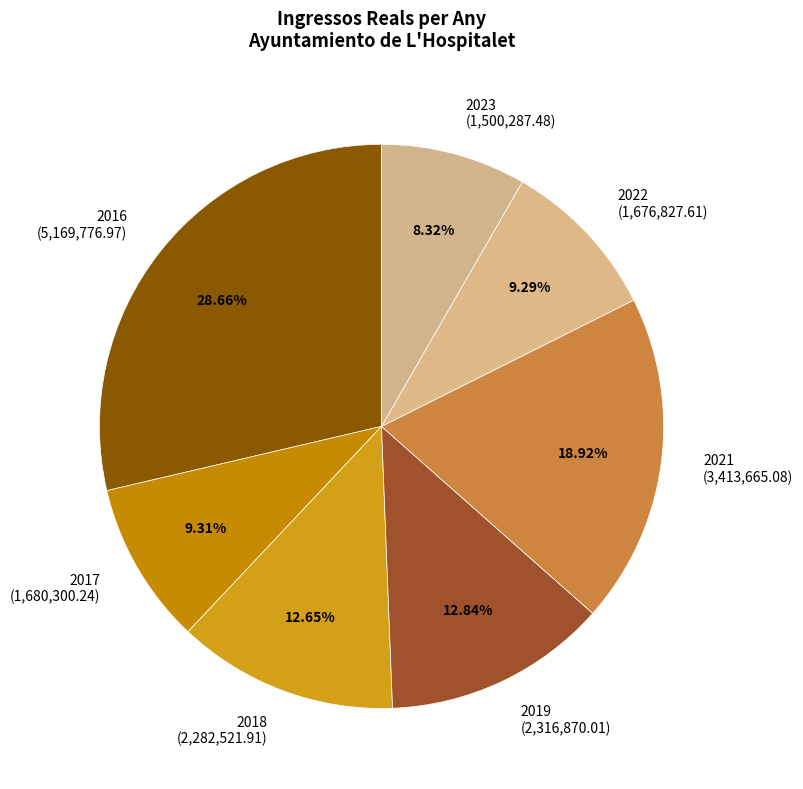

Combined, do 2016 and 2019 account for over 50%?

No